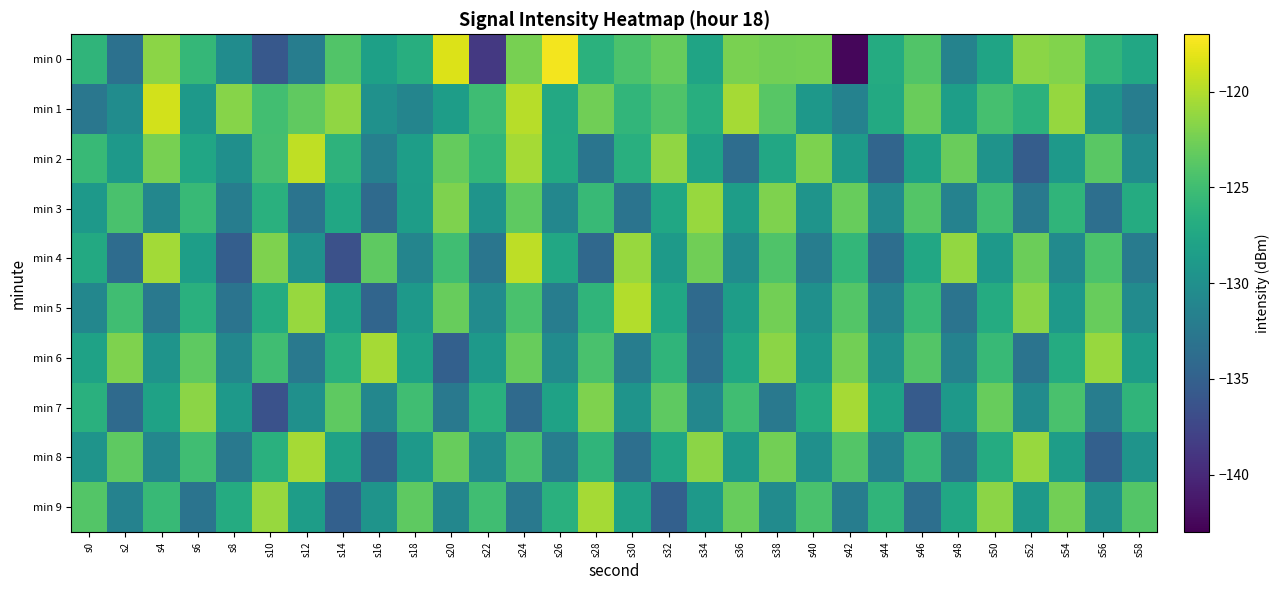

Rank the series at s40 from lowest to highest value.

min 4, min 5, min 8, min 3, min 1, min 6, min 7, min 9, min 0, min 2